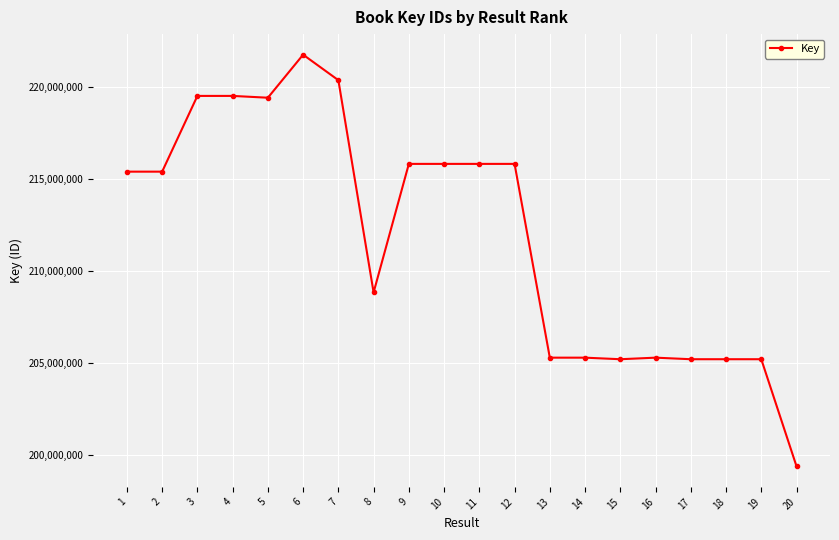

What is the average value?

211958918